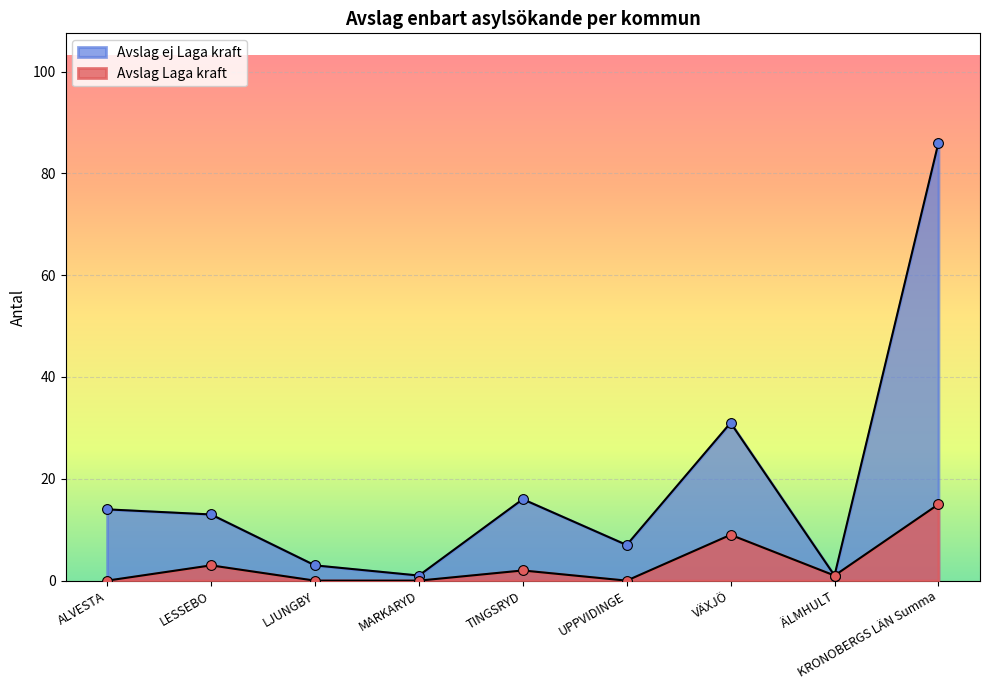

Is the value of Avslag ej Laga kraft at LESSEBO greater than the value of Avslag Laga kraft at LJUNGBY?

Yes